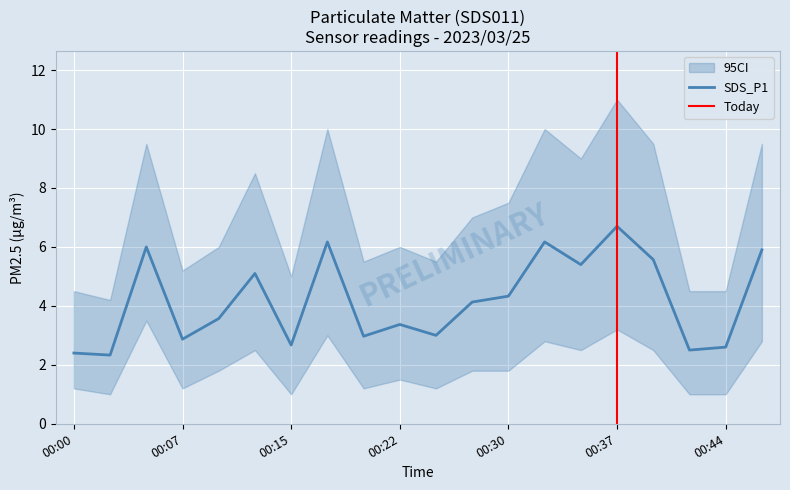

How many lines are shown in the chart?

3